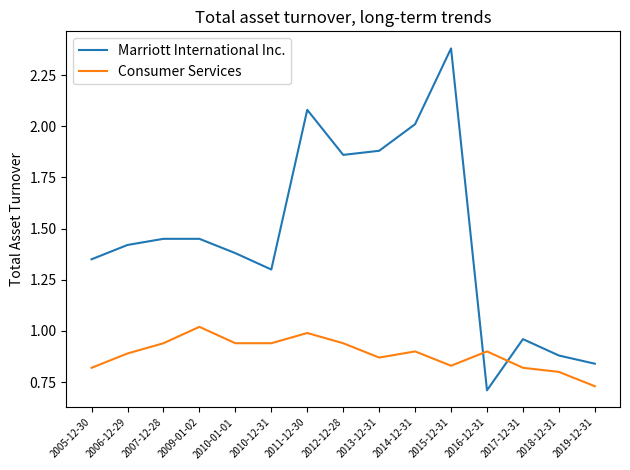

What is the difference between the highest and lowest values at 2014-12-31?

1.1